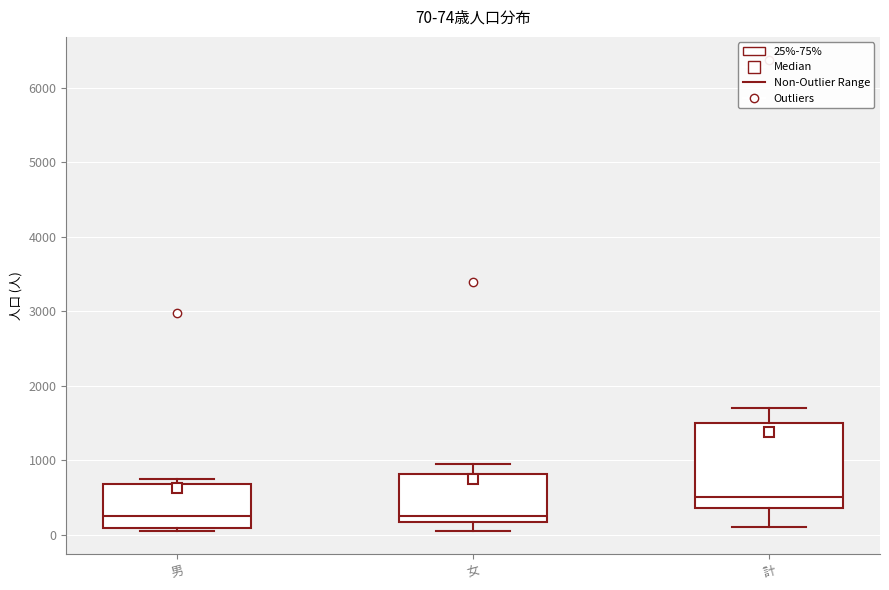

Which box is the tallest, from its lower edge to its upper edge?

計